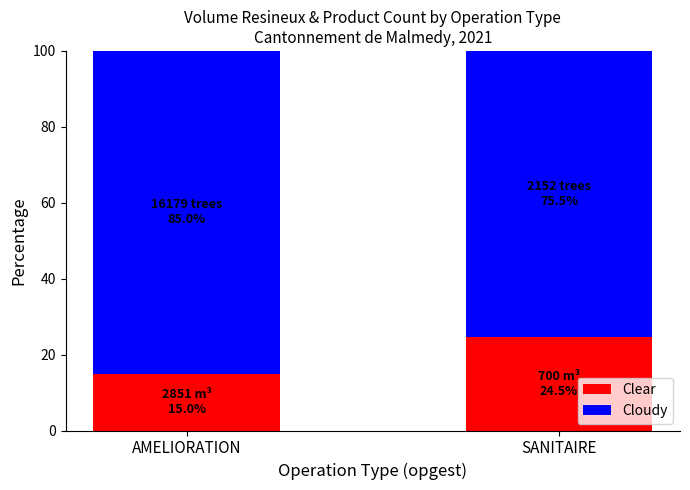

Reading right to left, list the values for the Clear series.

24.5	15.0